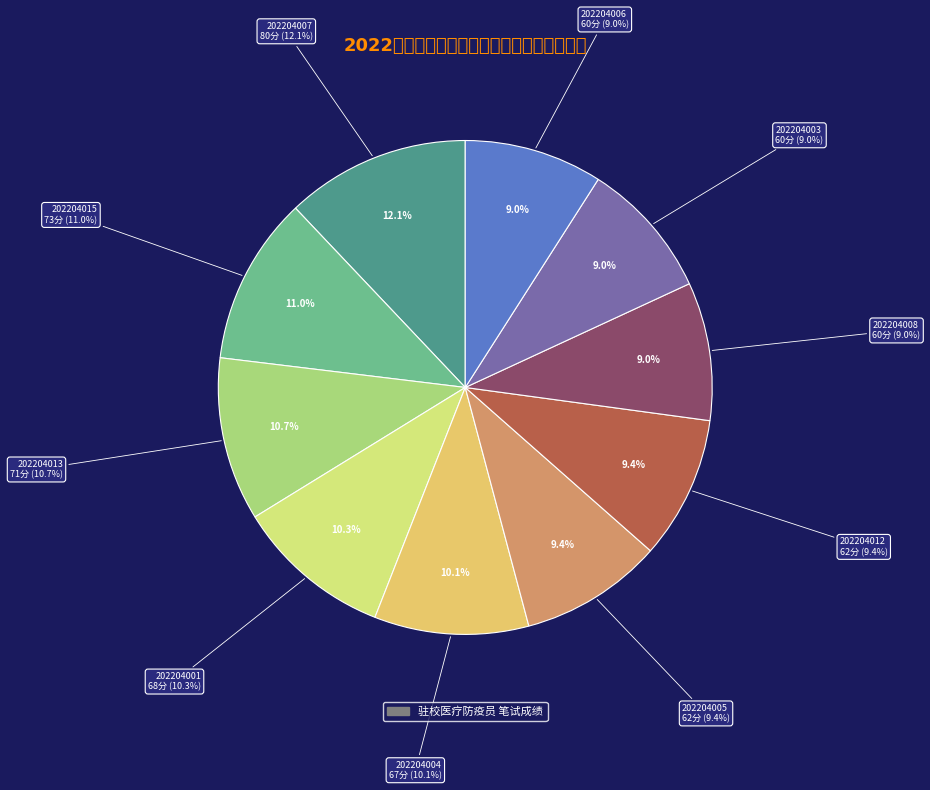

How much of the chart is everything except 202204007?

87.9%